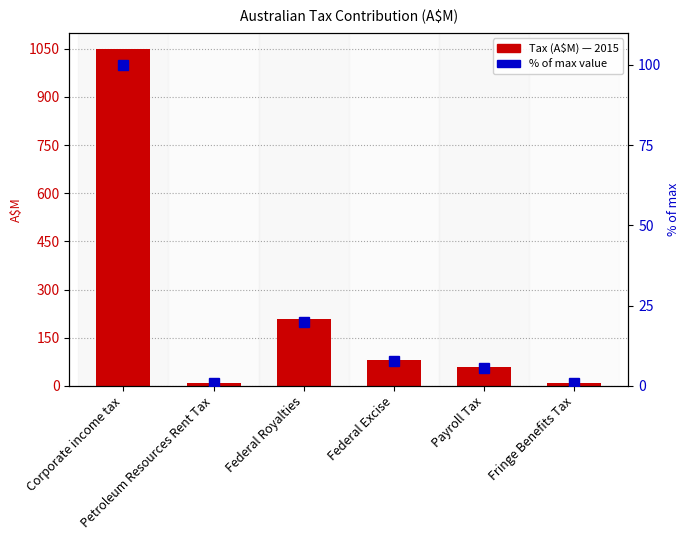

What is the label of the 4th bar from the right?

Federal Royalties